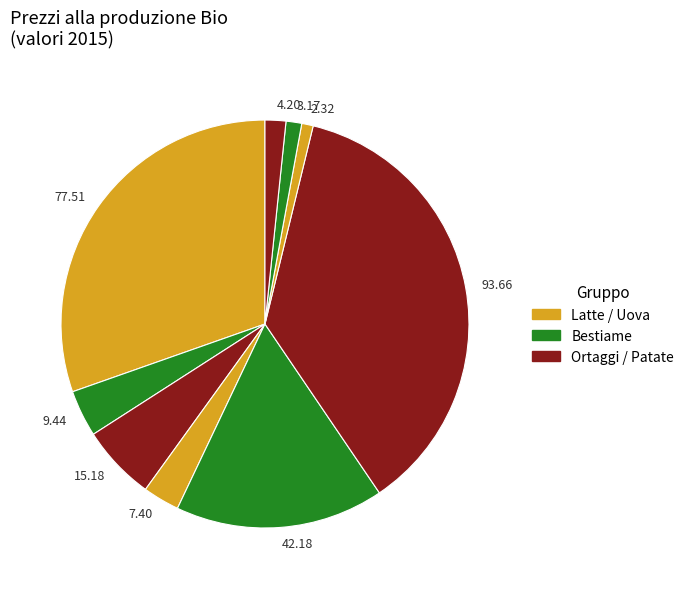

Is the sum of 9.44 and 7.40 greater than half?

No